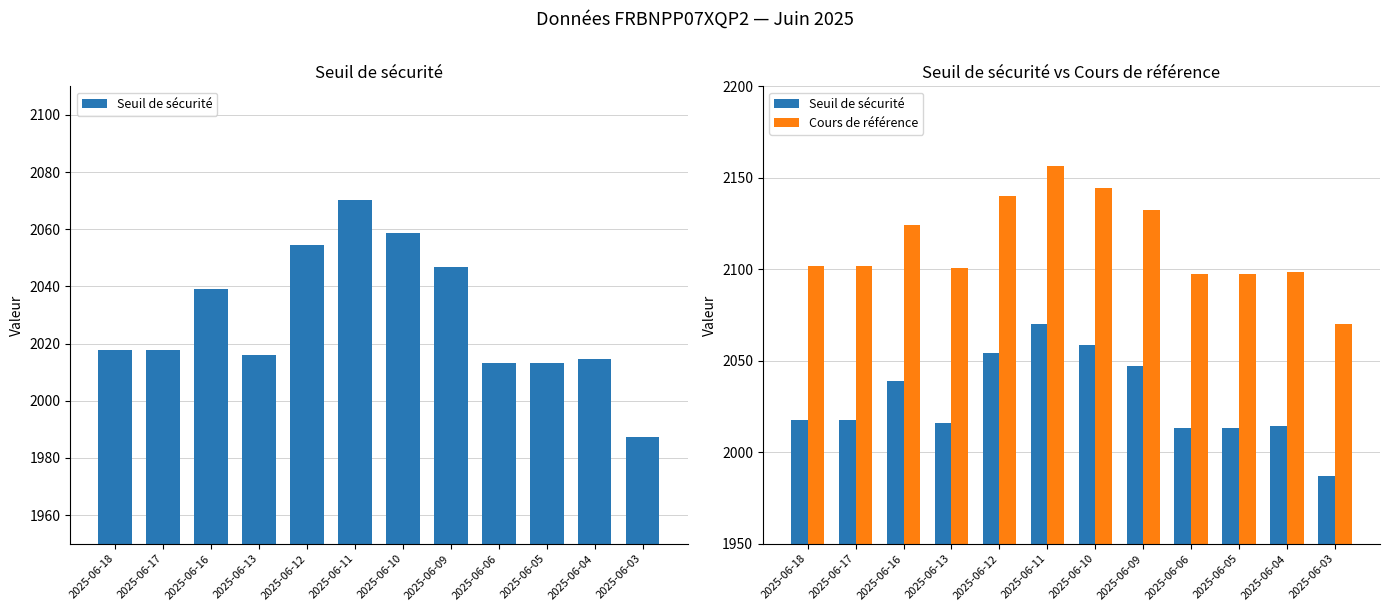

What is the difference between the highest and lowest values at 2025-06-13?

84.3